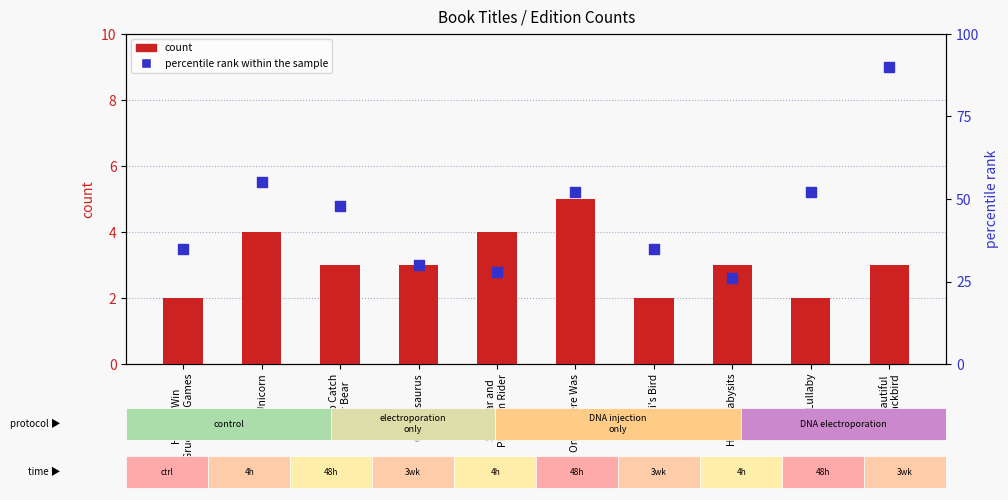

Is the value of count at Silly Lullaby greater than the value of percentile rank within the sample at How to Win
Gruesome Games?

No